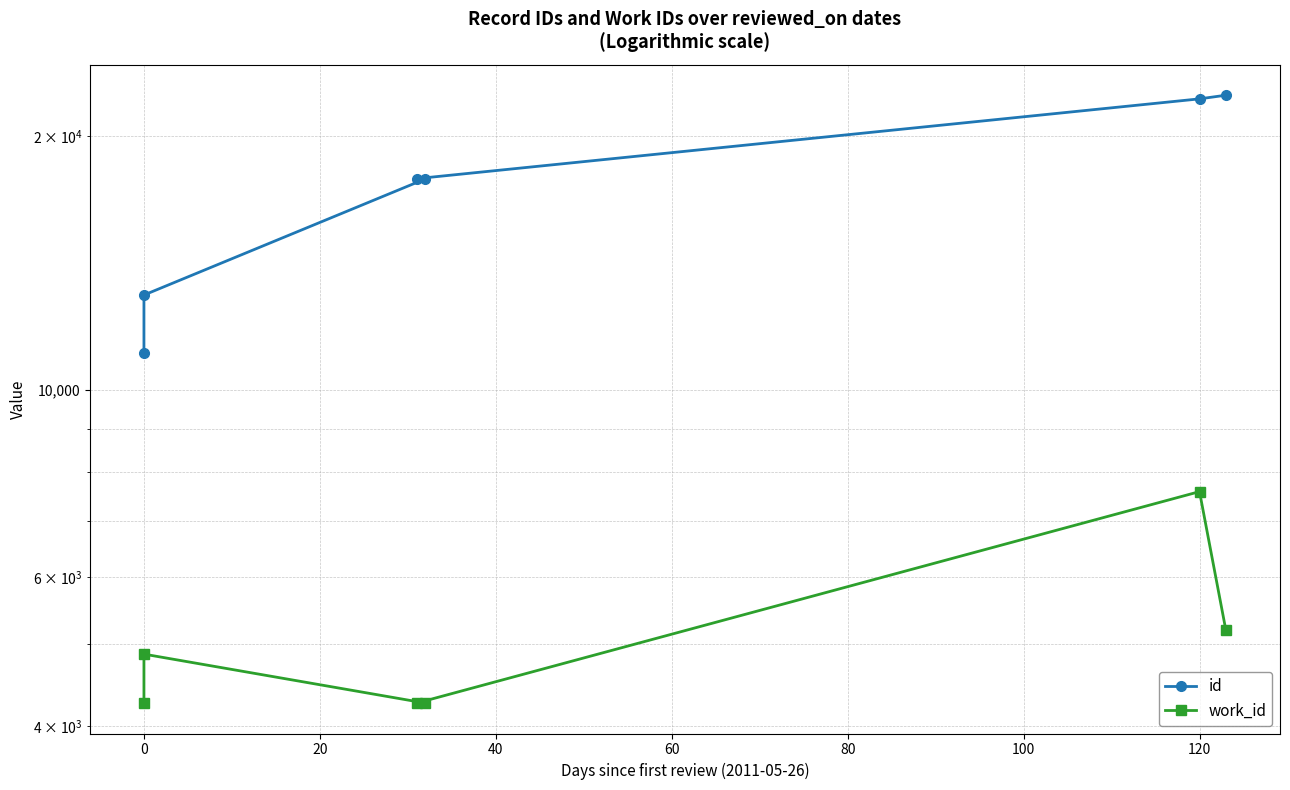

What are all the series names shown in the legend?

id, work_id